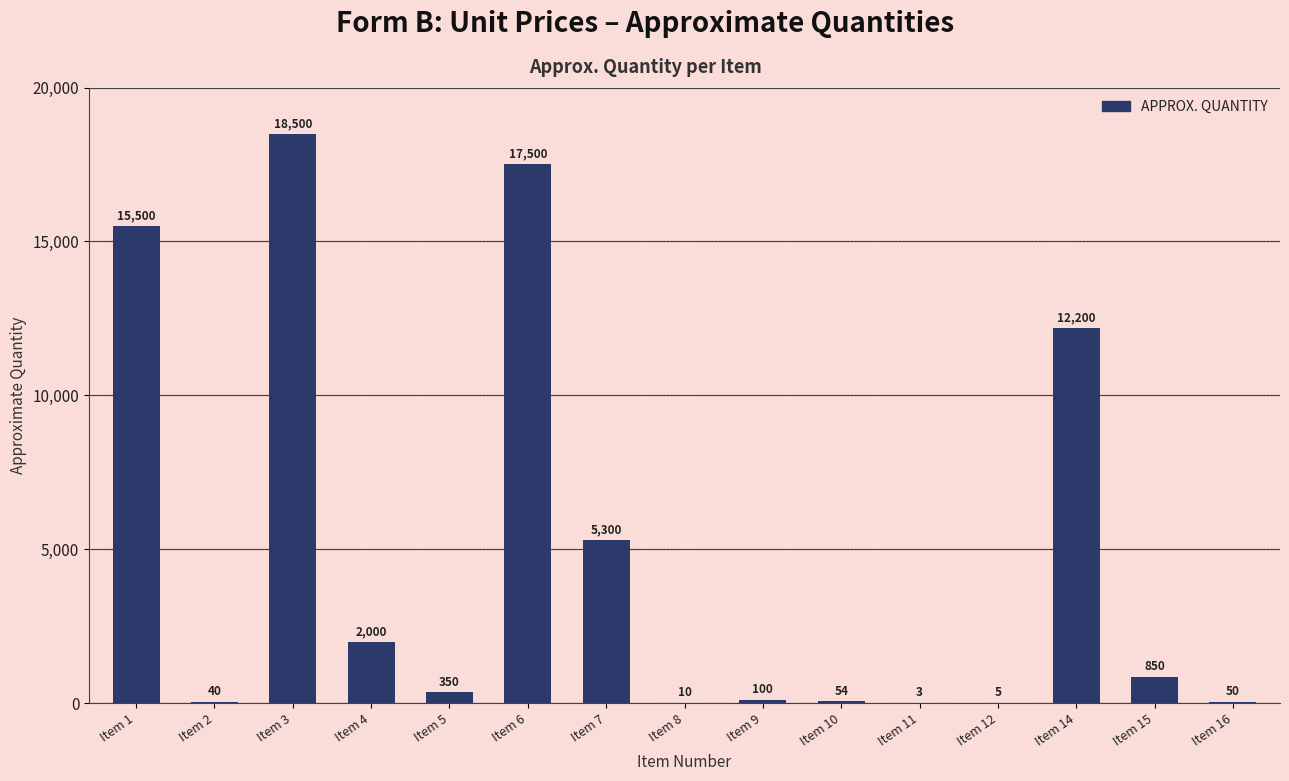

What is the change in value from Item 2 to Item 3?

+18460